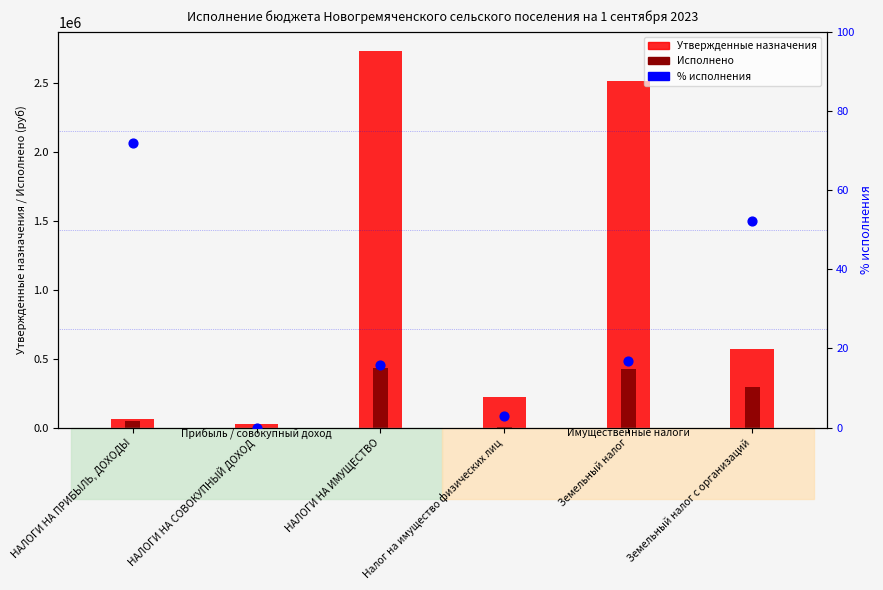

Is the value of Утвержденные назначения at НАЛОГИ НА СОВОКУПНЫЙ ДОХОД greater than the value of Исполнено at Земельный налог с организаций?

No